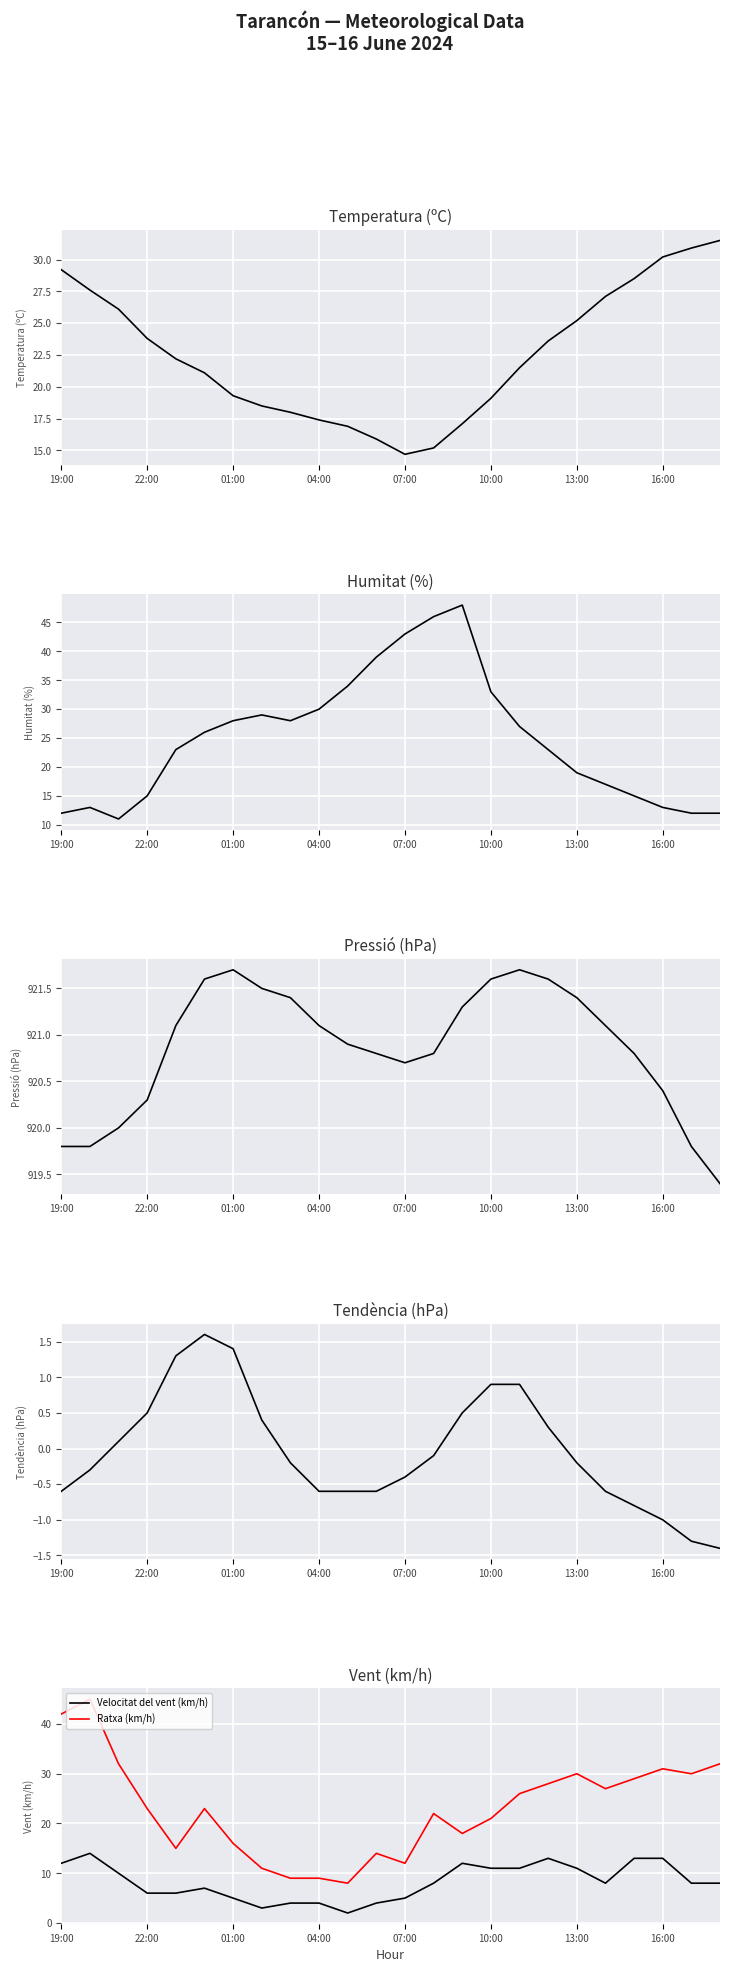

How many lines are shown in the chart?

6